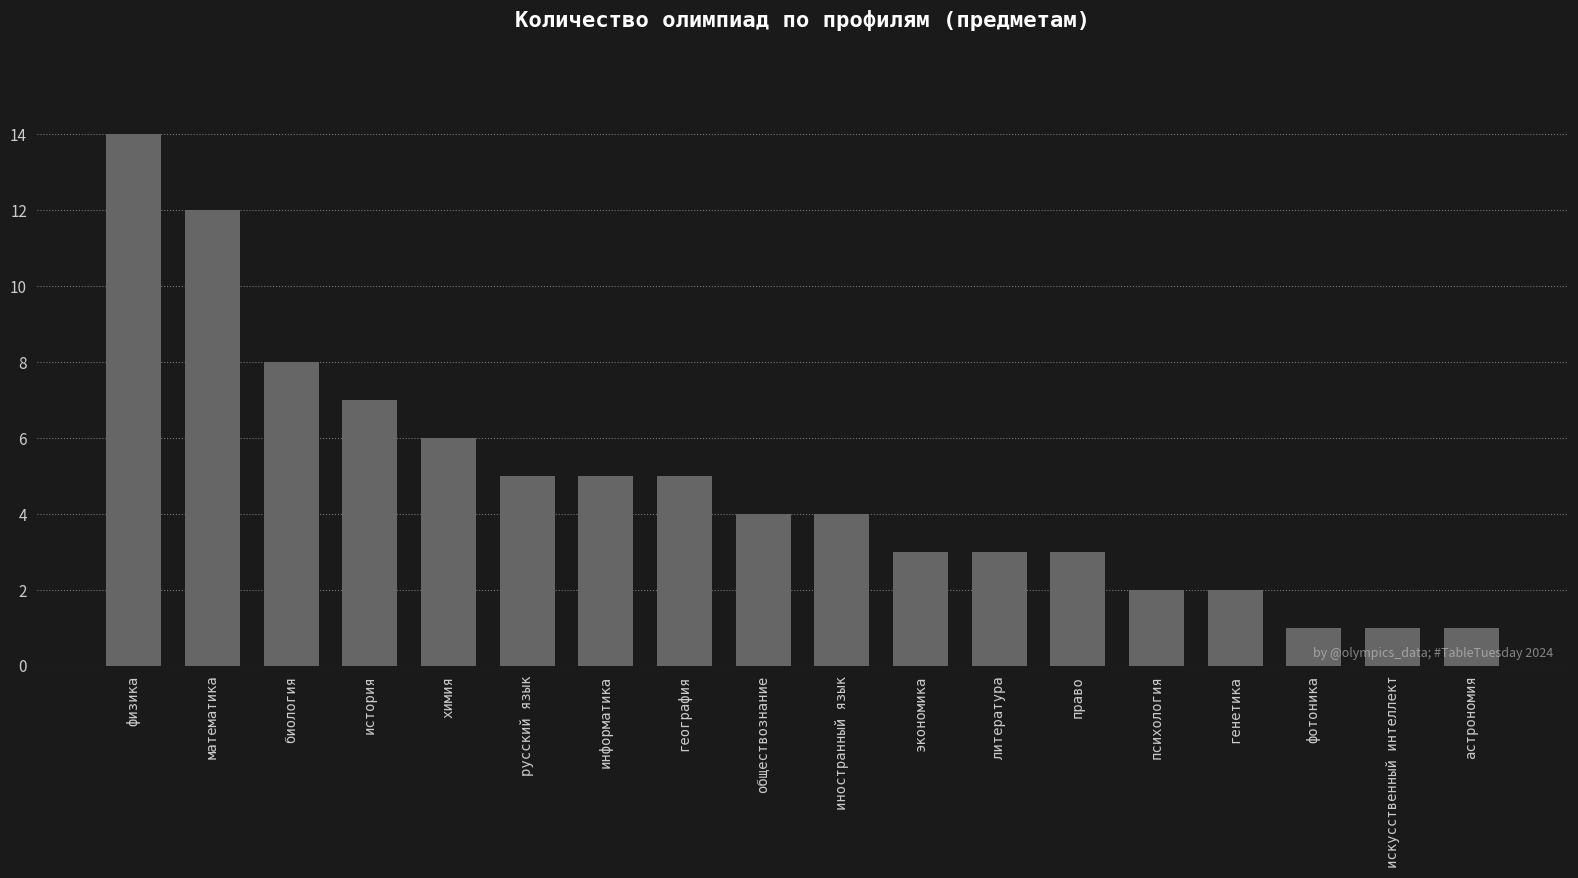

What is the label of the 6th bar from the left?

русский язык